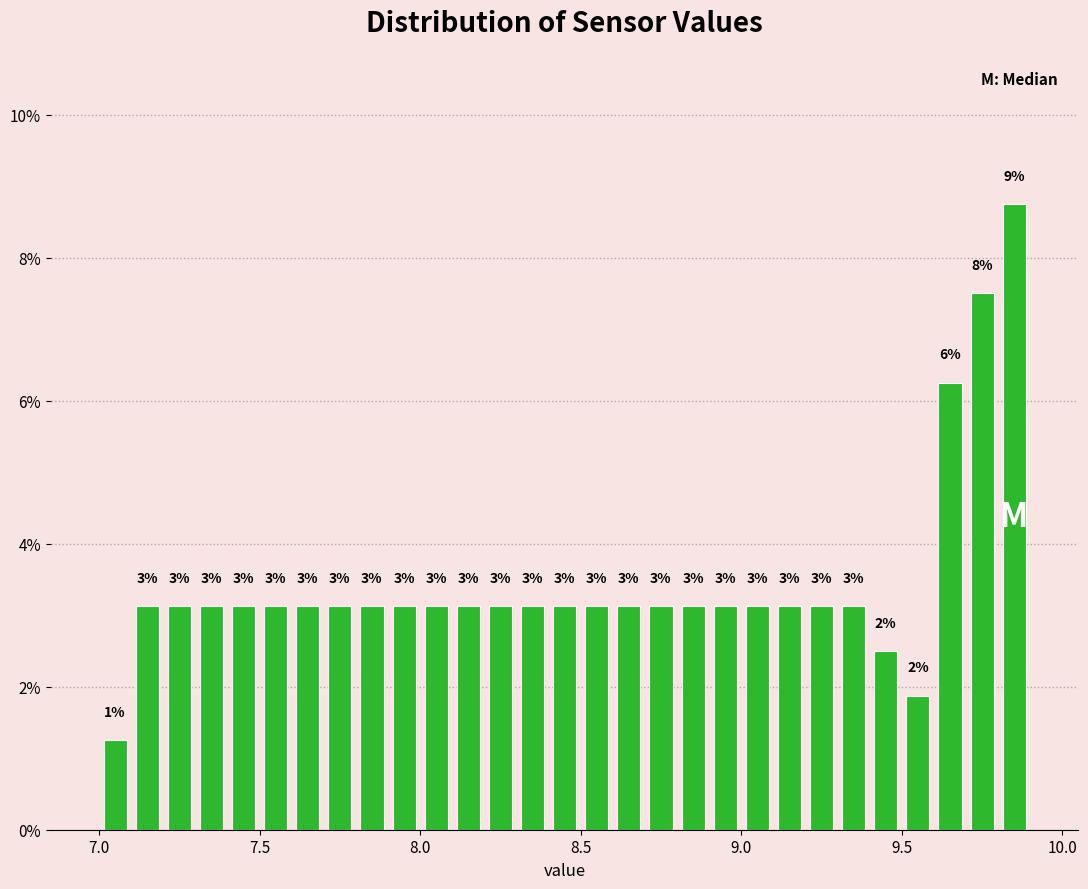

Read against the x-axis, roughly where is the centre of the tallest bar?

9.85